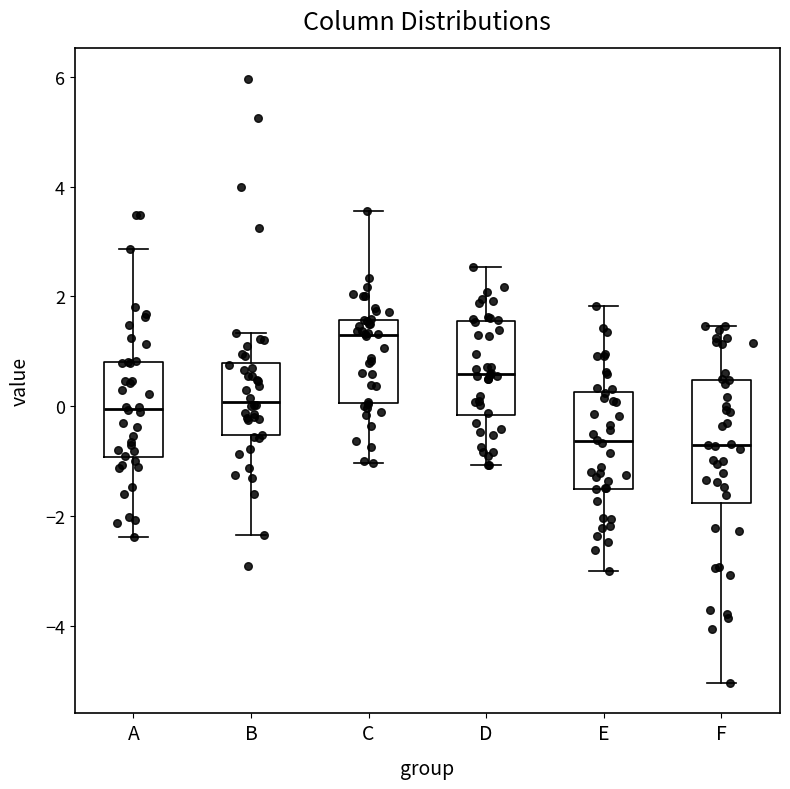

Reading left to right, transcribe this box plot: for each box, give where its median line is, the range the box spans, and where its two whiskers end, as read against the y-axis. The values are not printed on the chart, so give them approximately, as read against the axis.

A: median 0.0, box -1.0 to 0.8, whiskers -2.4 to 2.8
B: median 0.0, box -0.6 to 0.8, whiskers -2.4 to 1.4
C: median 1.2, box 0.0 to 1.6, whiskers -1.0 to 3.6
D: median 0.6, box -0.2 to 1.6, whiskers -1.0 to 2.6
E: median -0.6, box -1.6 to 0.2, whiskers -3.0 to 1.8
F: median -0.8, box -1.8 to 0.4, whiskers -5.0 to 1.4